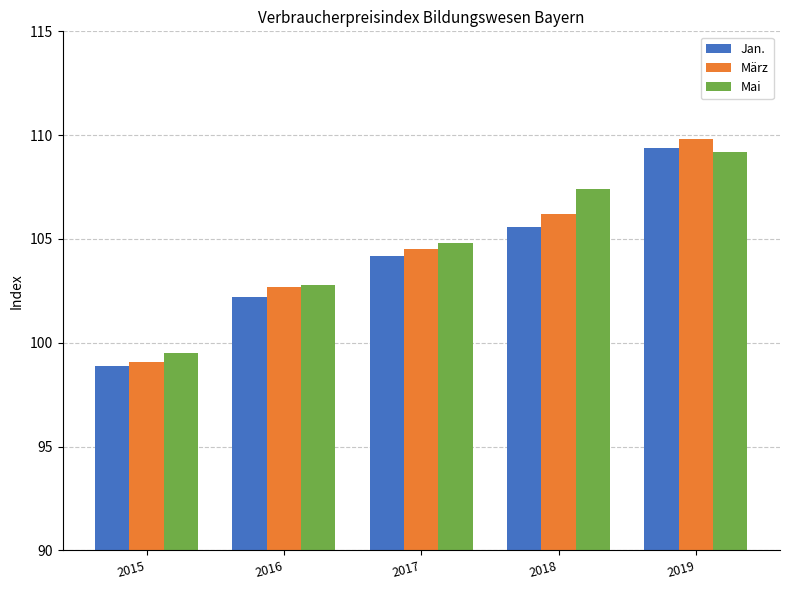

What is the average value of the Mai series?

104.7